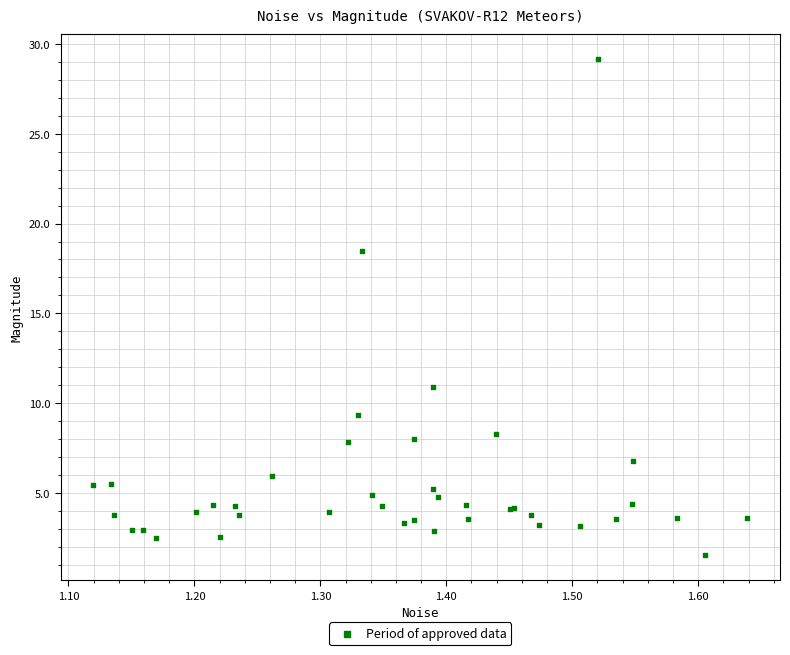

What Y value in the scatter plot is closest to 15?

18.5